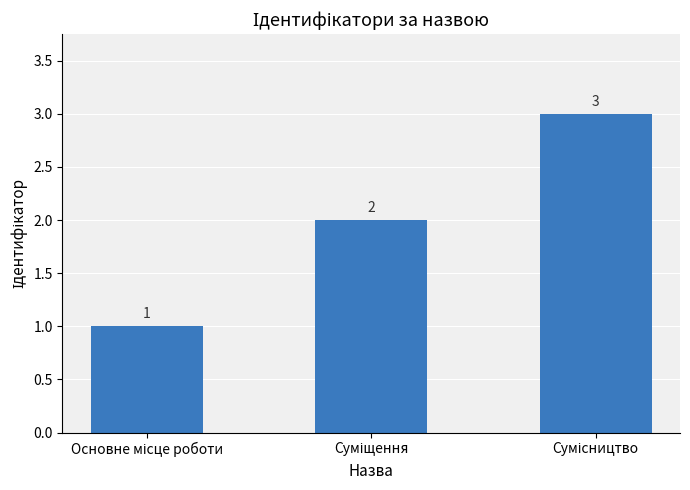

Reading left to right, transcribe all the data shown in this chart.

1	2	3